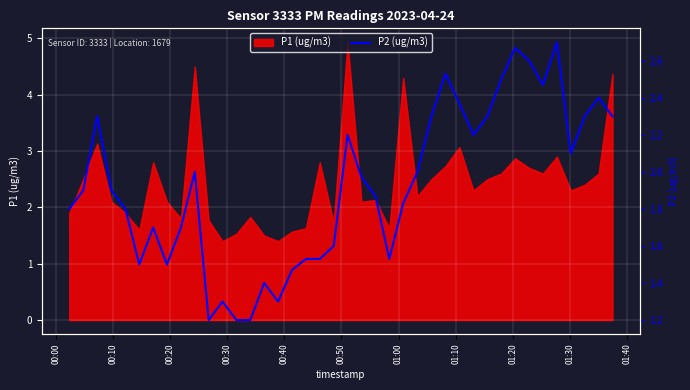

How many interior local valleys (lower than both neighbors) does the data have?

8